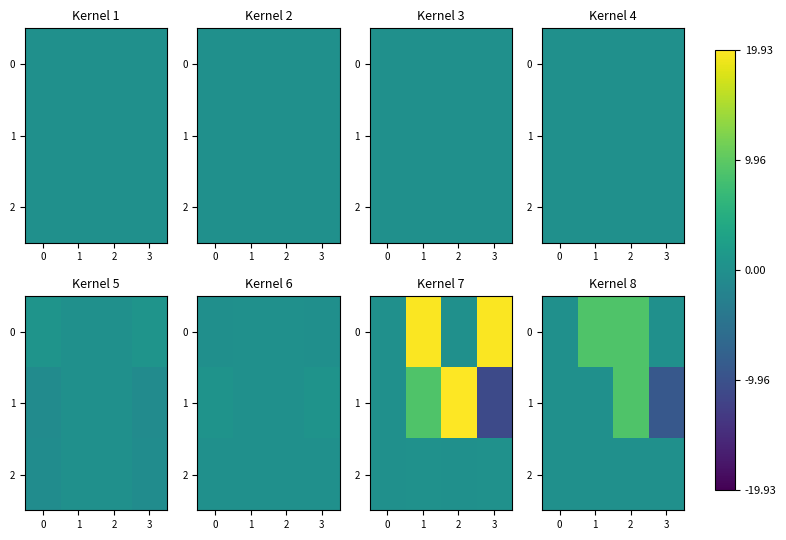

Is the value of 2 at 3 greater than the value of 1 at 0?

No